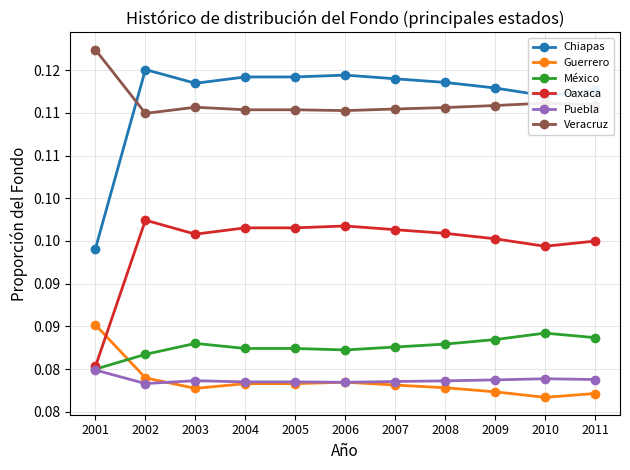

What are all the series names shown in the legend?

Chiapas, Guerrero, México, Oaxaca, Puebla, Veracruz